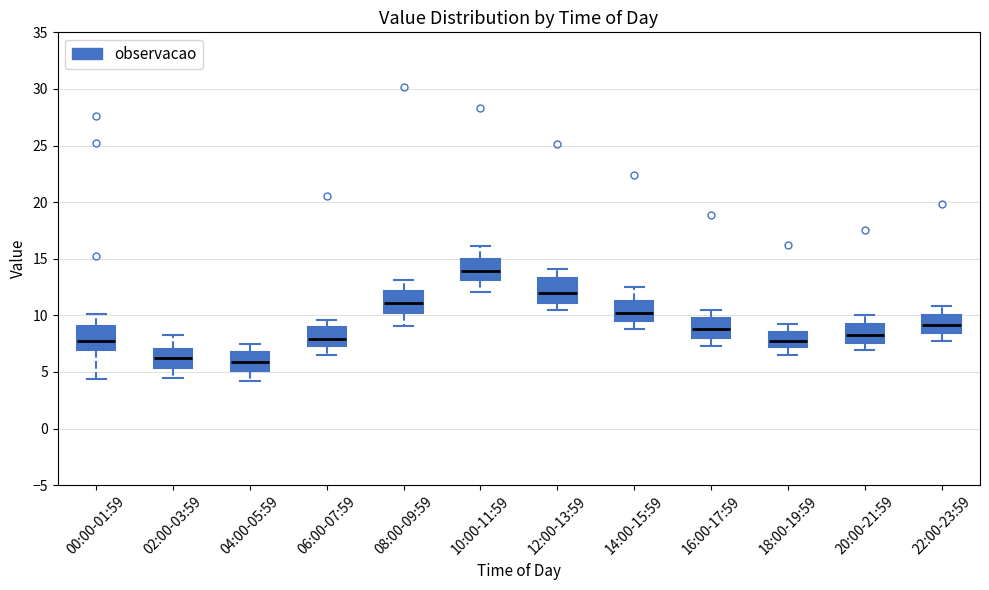

Reading left to right, transcribe this box plot: for each box, give where its median line is, the range the box spans, and where its two whiskers end, as read against the y-axis. The values are not printed on the chart, so give them approximately, as read against the axis.

00:00-01:59: median 8.0, box 7.0 to 9.0, whiskers 4.5 to 10.0
02:00-03:59: median 6.5, box 5.5 to 7.0, whiskers 4.5 to 8.5
04:00-05:59: median 6.0, box 5.0 to 7.0, whiskers 4.0 to 7.5
06:00-07:59: median 8.0, box 7.5 to 9.0, whiskers 6.5 to 9.5
08:00-09:59: median 11.0, box 10.0 to 12.0, whiskers 9.0 to 13.0
10:00-11:59: median 14.0, box 13.0 to 15.0, whiskers 12.0 to 16.0
12:00-13:59: median 12.0, box 11.0 to 13.5, whiskers 10.5 to 14.0
14:00-15:59: median 10.0, box 9.5 to 11.5, whiskers 9.0 to 12.5
16:00-17:59: median 9.0, box 8.0 to 10.0, whiskers 7.5 to 10.5
18:00-19:59: median 8.0, box 7.0 to 8.5, whiskers 6.5 to 9.0
20:00-21:59: median 8.5, box 7.5 to 9.5, whiskers 7.0 to 10.0
22:00-23:59: median 9.0, box 8.5 to 10.0, whiskers 7.5 to 11.0